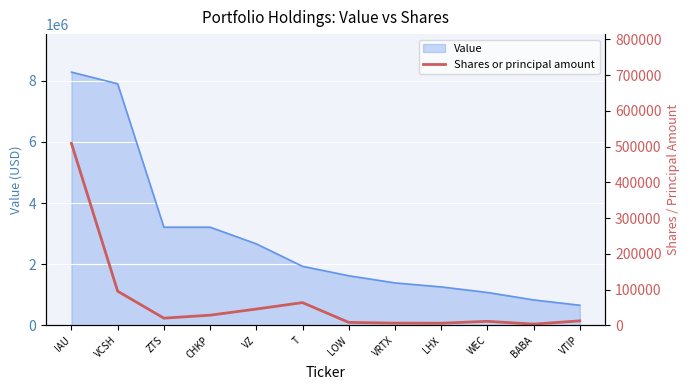

True or false: the data shows 3683 at BABA.

True